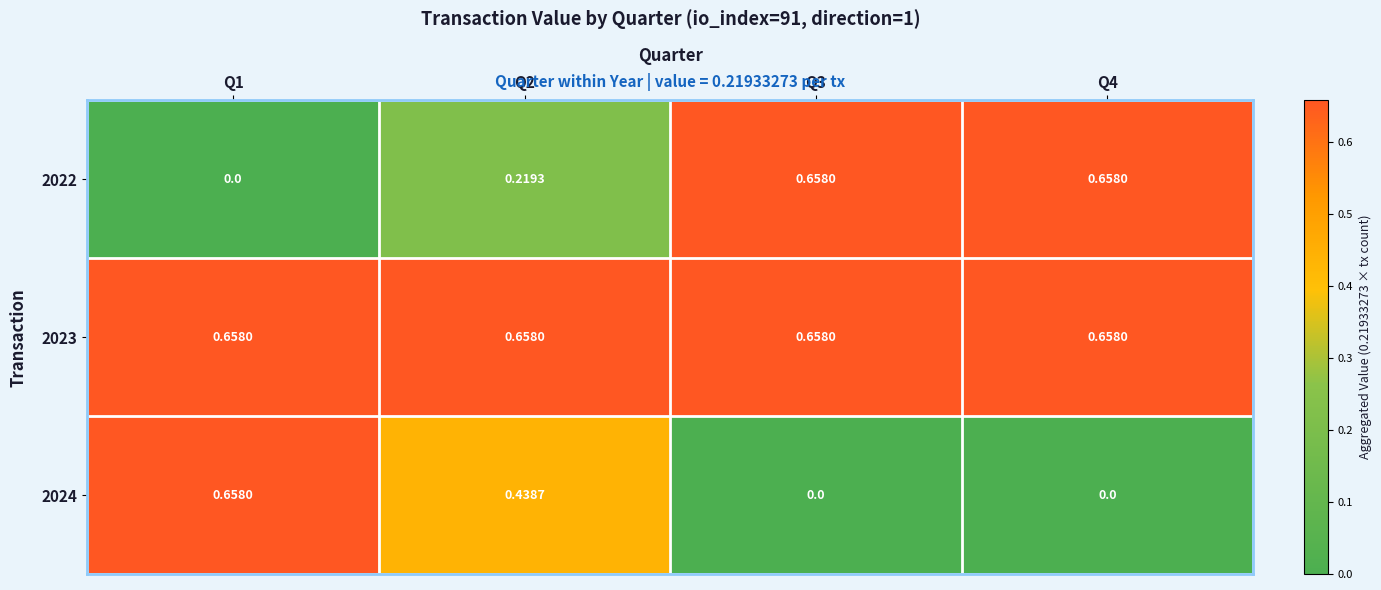

Is the value of 2023 at Q3 greater than the value of 2022 at Q1?

Yes